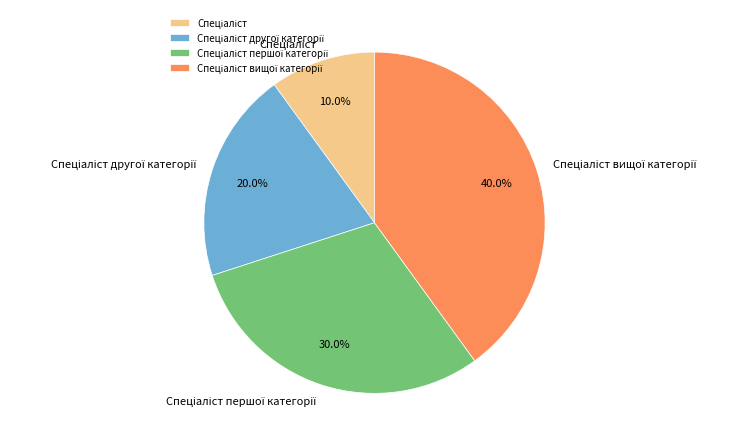

Does any single category account for the majority?

No